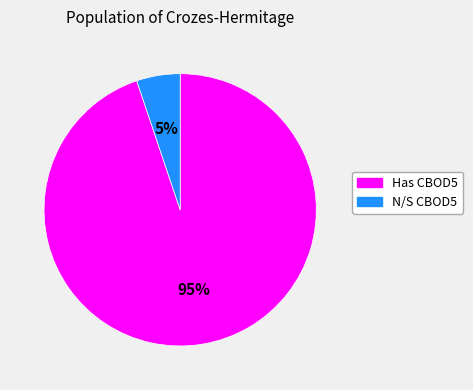

Is there any slice that represents more than half of the pie?

Yes